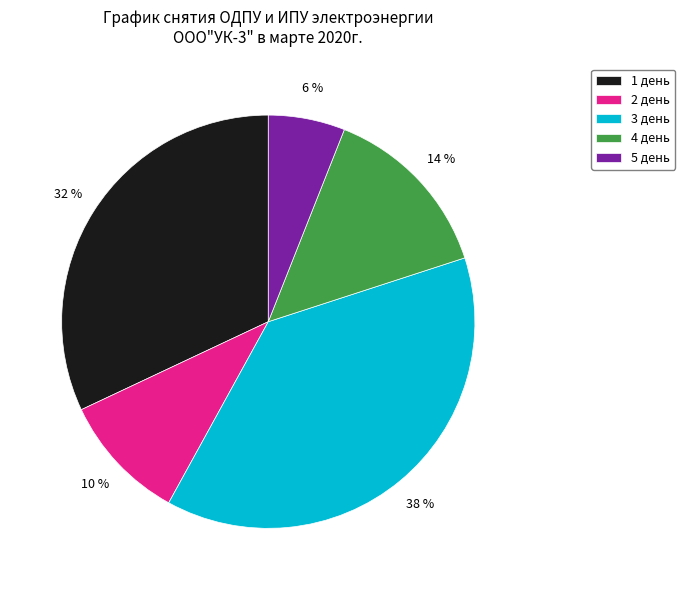

To the nearest percent, what is the combined percentage of 5 день and 1 день?

38%